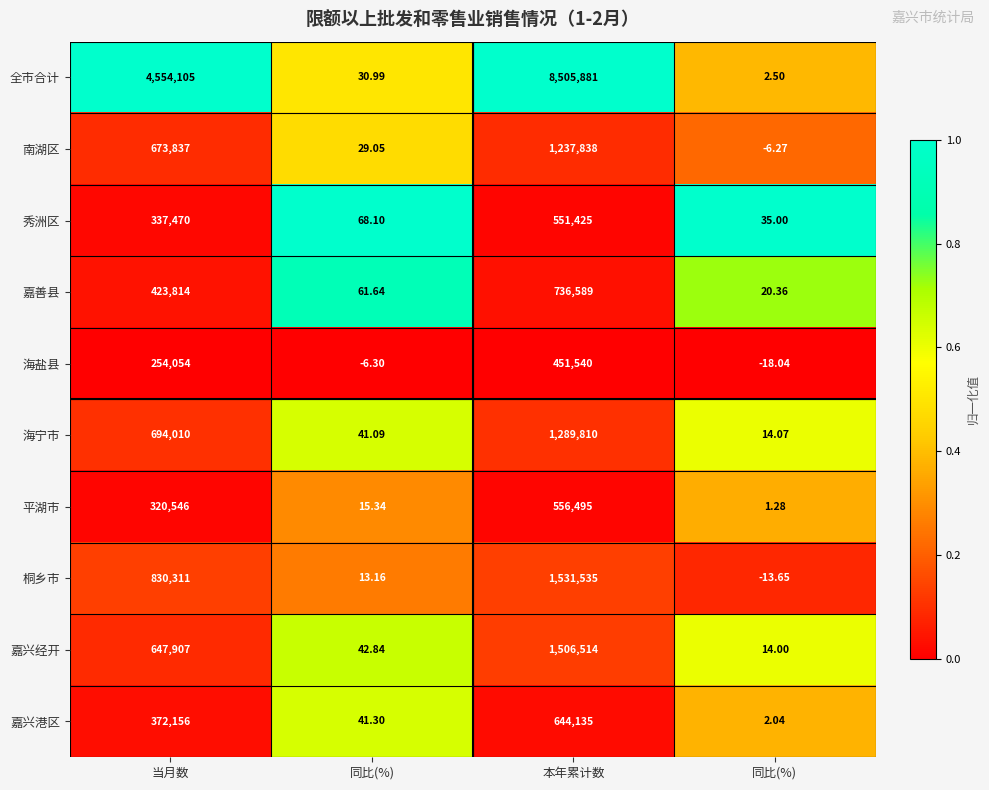

Count the number of categories in the chart.

4